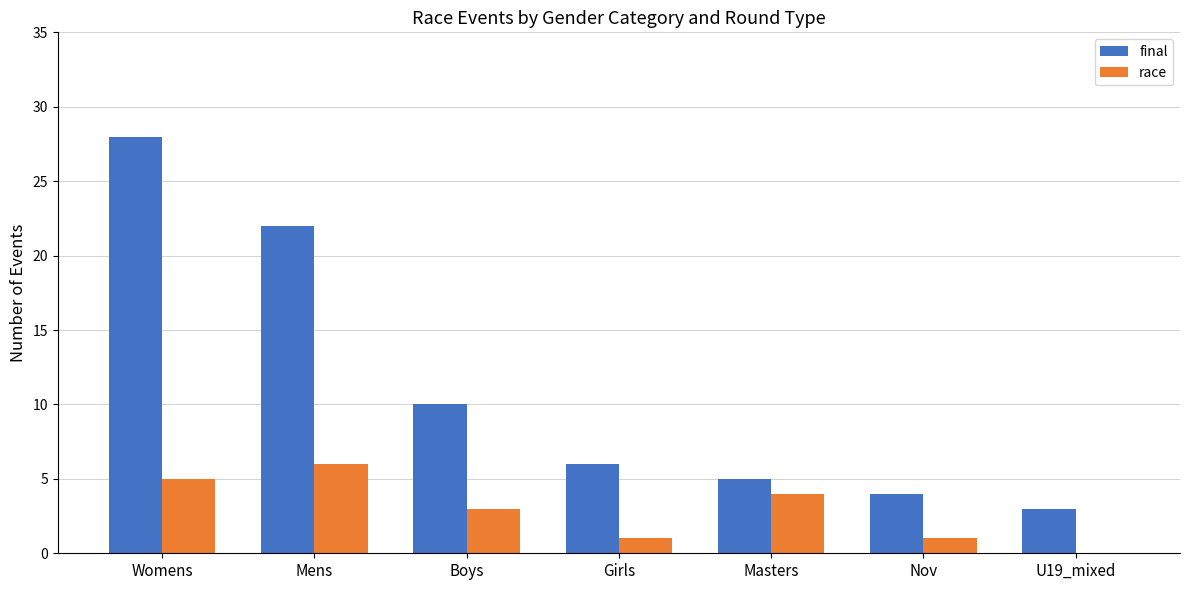

At which category does the chart reach its peak across all series?

Womens